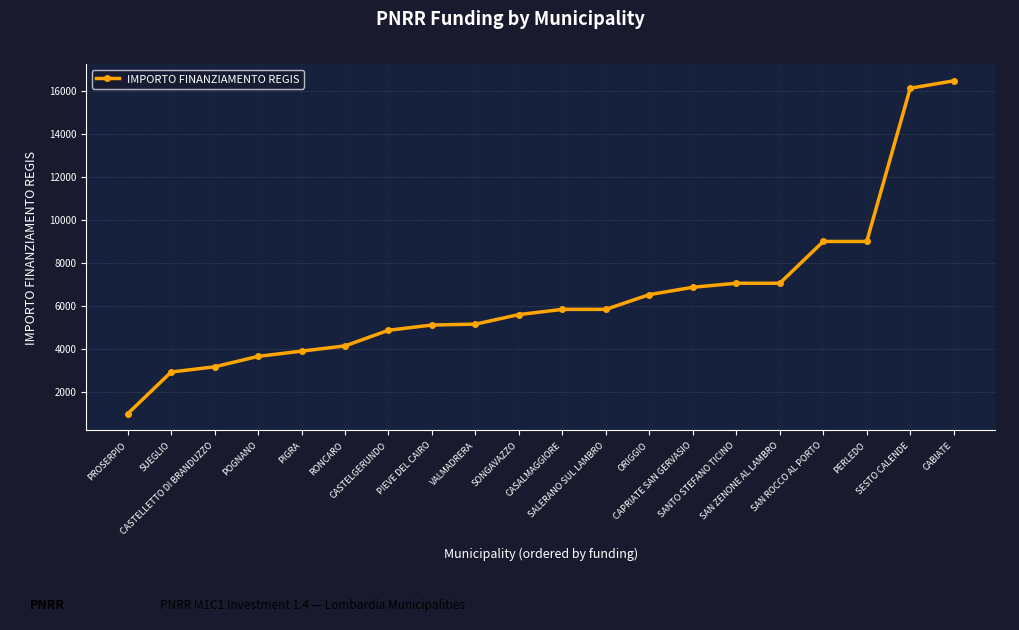

What is the change in value from PIEVE DEL CAIRO to SONGAVAZZO?

+486